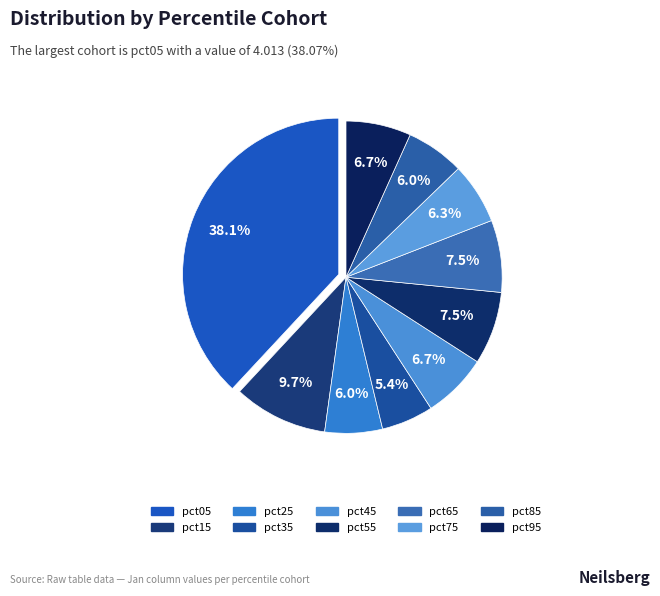

Does pct15 represent more than half of the total?

No